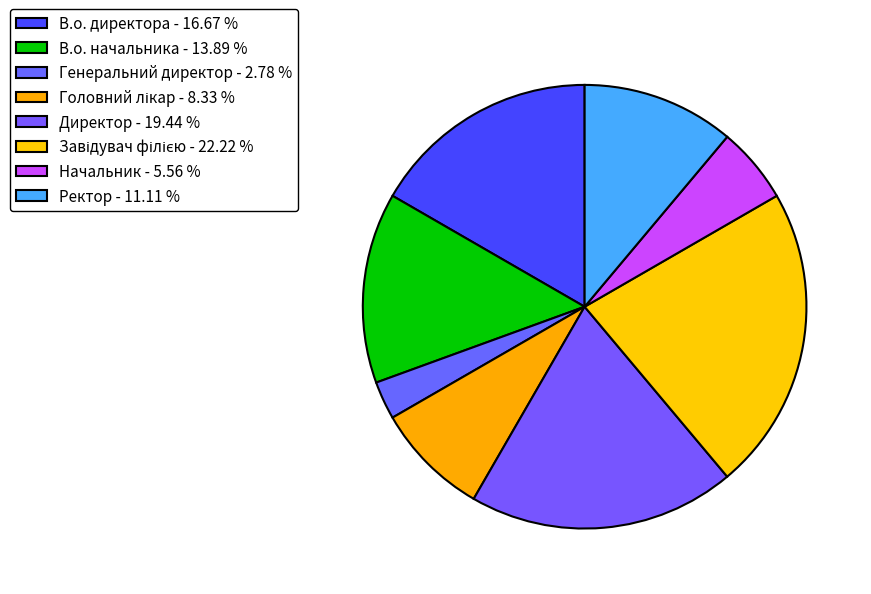

Is there any slice that represents more than half of the pie?

No